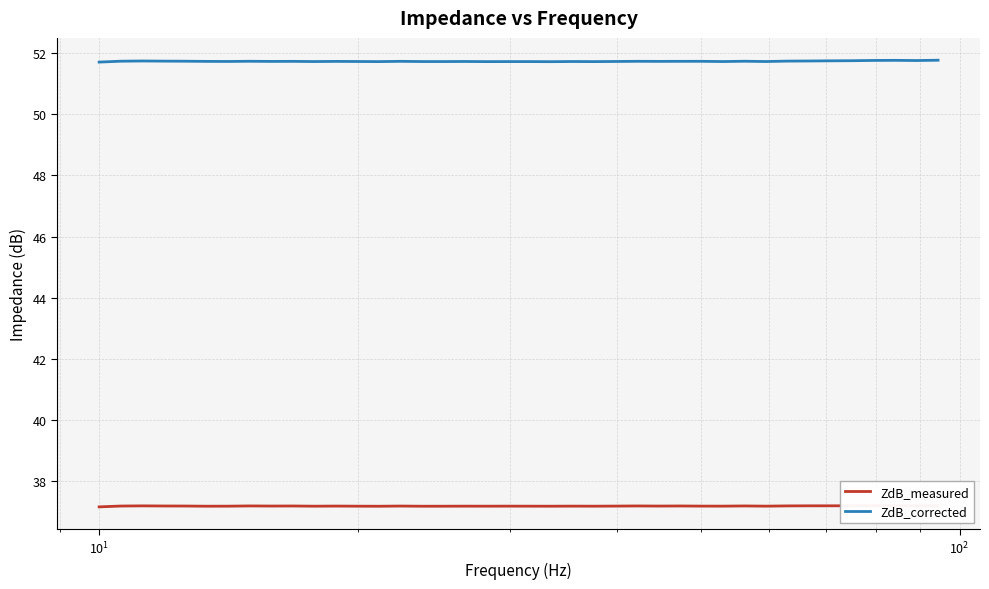

What are all the series names shown in the legend?

ZdB_measured, ZdB_corrected